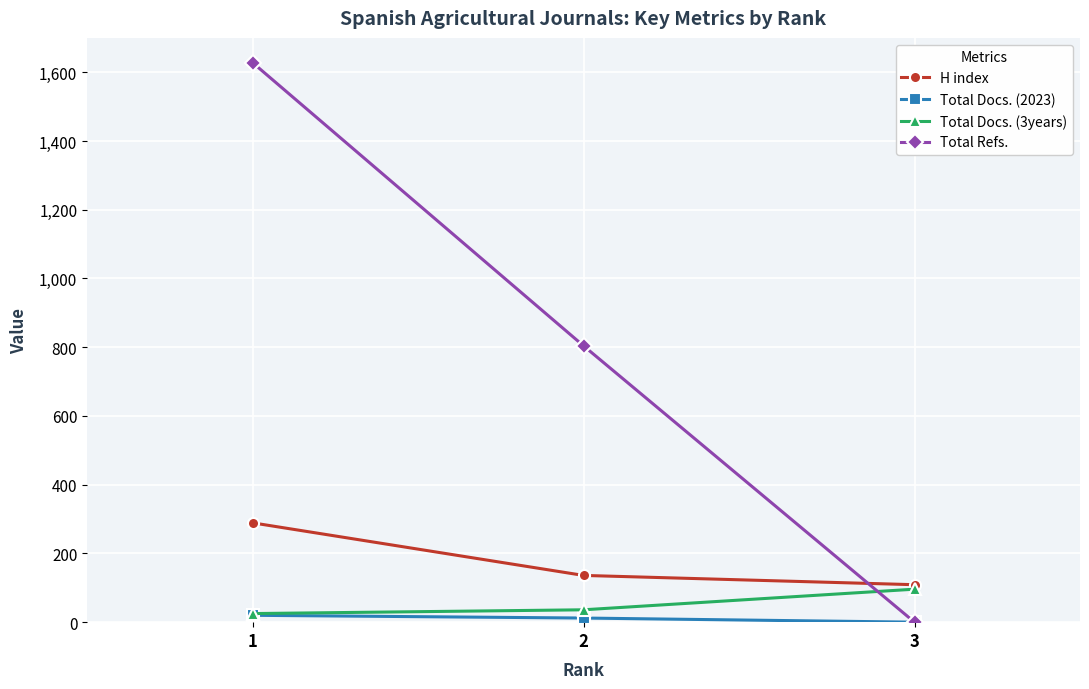

The Total Refs. series shows 426 at 2. True or false?

False